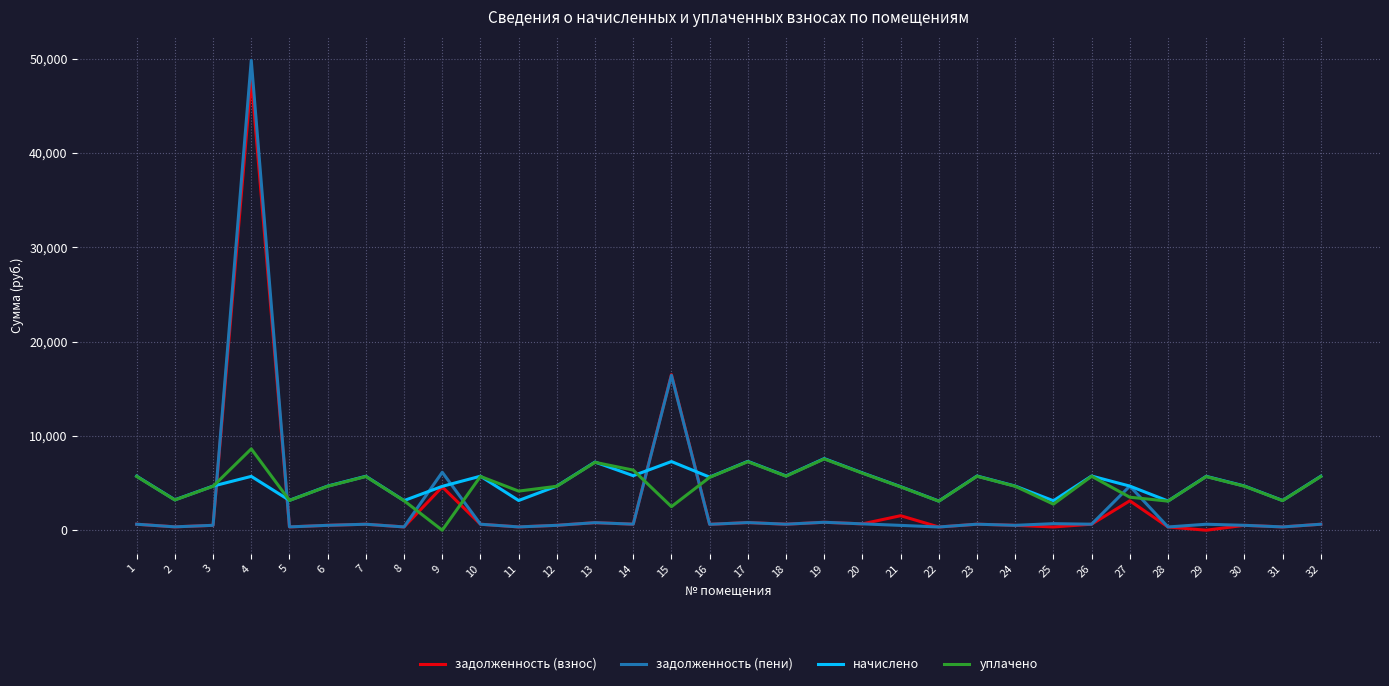

What is the maximum value shown in the chart?

49836.7